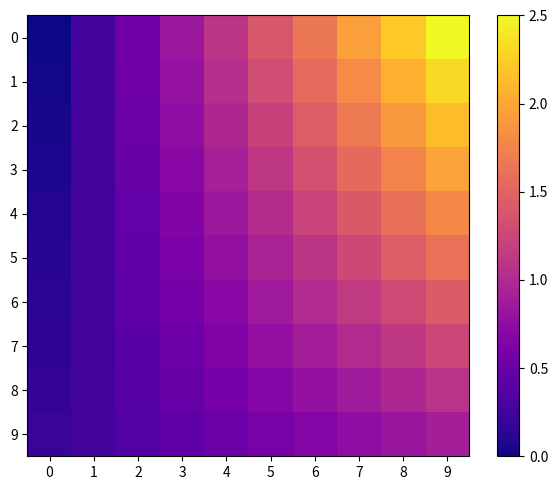

What is the greatest value displayed?

2.5